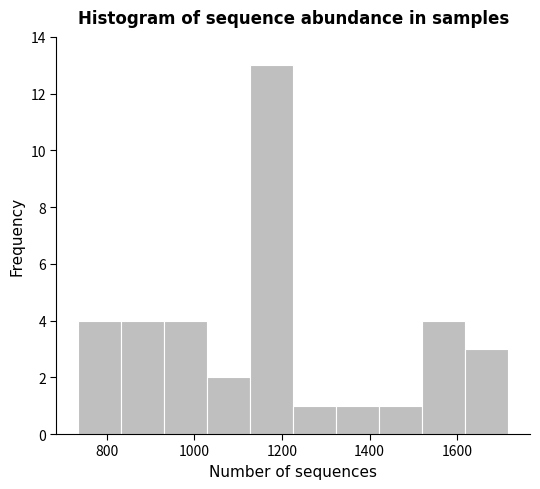

Reading left to right, transcribe this chart: for each bar, give the range it covers on the x-axis and its height. Neither the bar edges nor the heights are printed on the chart, so give them approximately, as read against the axes.

740 to 840: 4
840 to 940: 4
940 to 1020: 4
1020 to 1120: 2
1120 to 1220: 13
1220 to 1320: 1
1320 to 1420: 1
1420 to 1520: 1
1520 to 1620: 4
1620 to 1720: 3